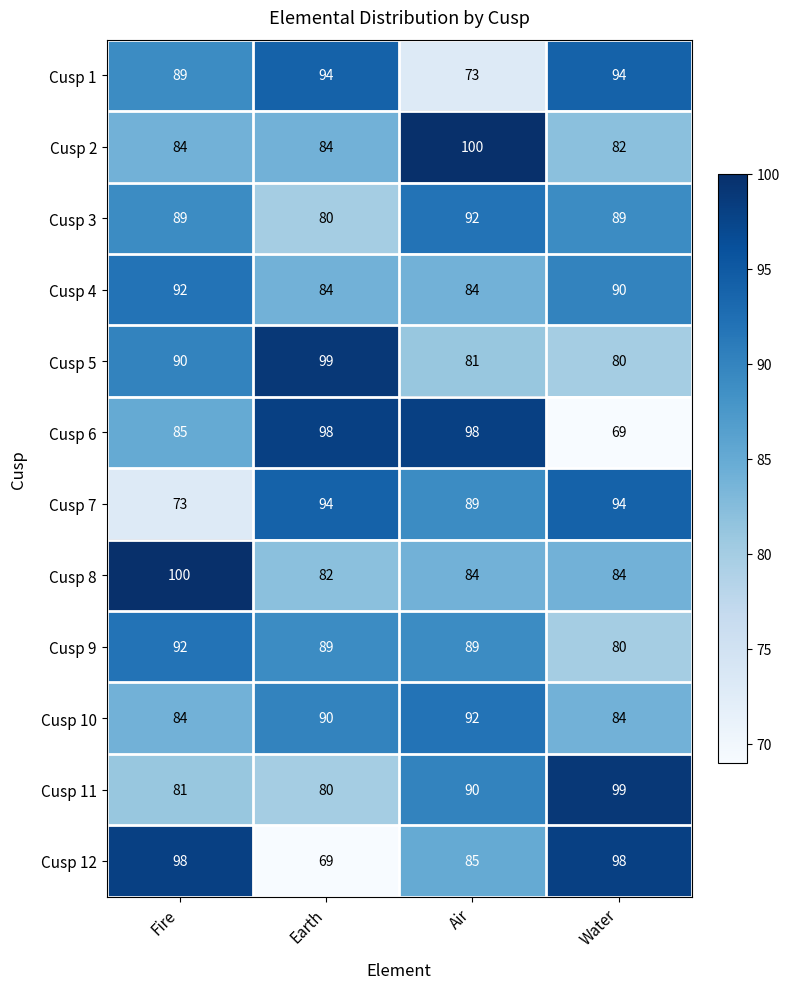

At how many categories does at least one series exceed 72?

4